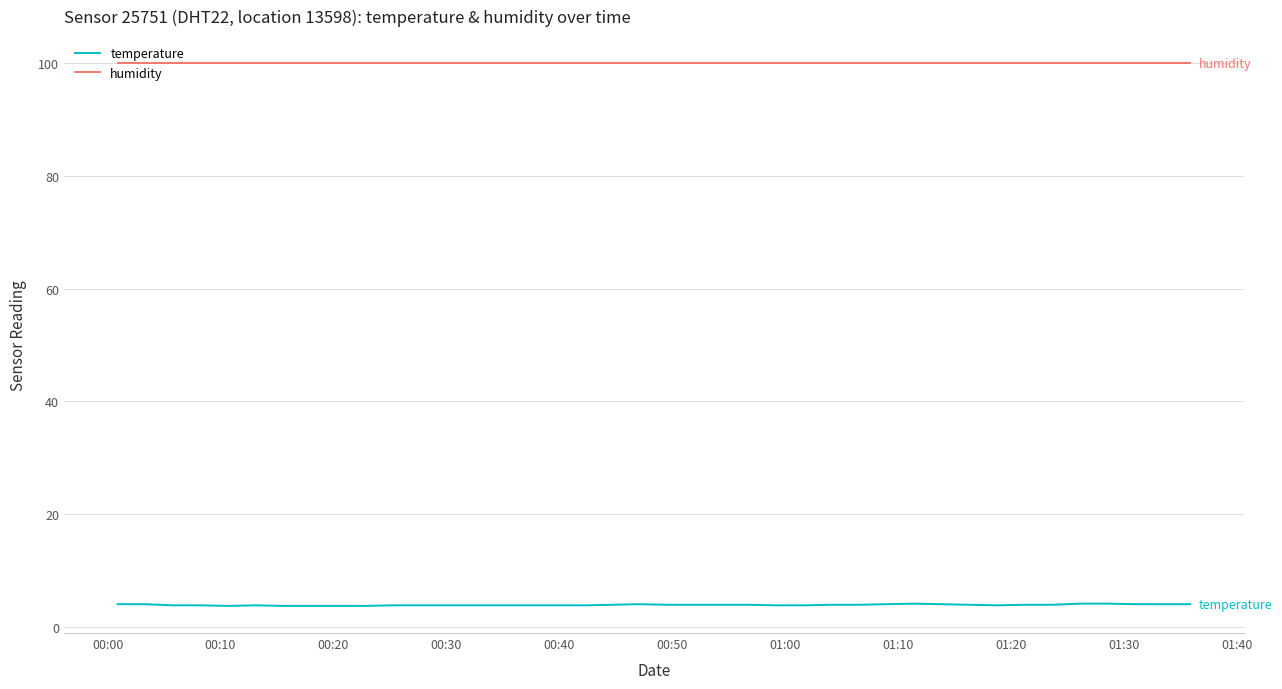

List the series in order of their overall mean, highest first.

humidity, temperature